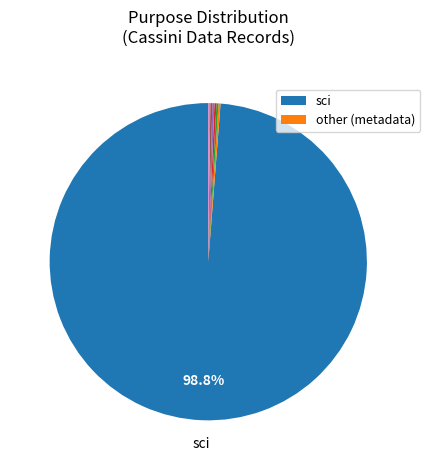

Is there any slice that represents more than half of the pie?

Yes